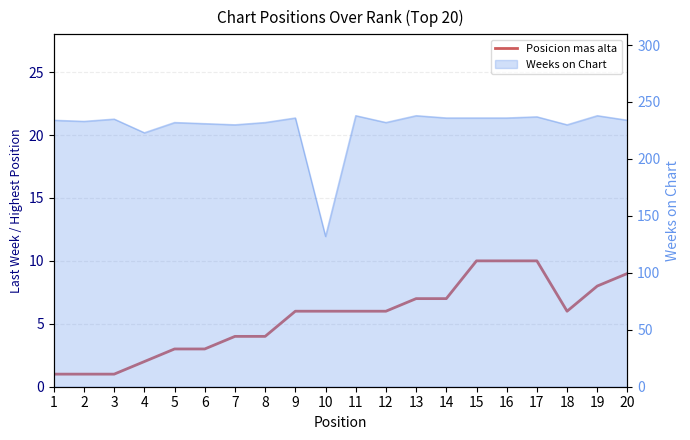

Reading left to right, extract all data points from this chart.

1=1	2=1	3=1	4=2	5=3	6=3	7=4	8=4	9=6	10=6	11=6	12=6	13=7	14=7	15=10	16=10	17=10	18=6	19=8	20=9